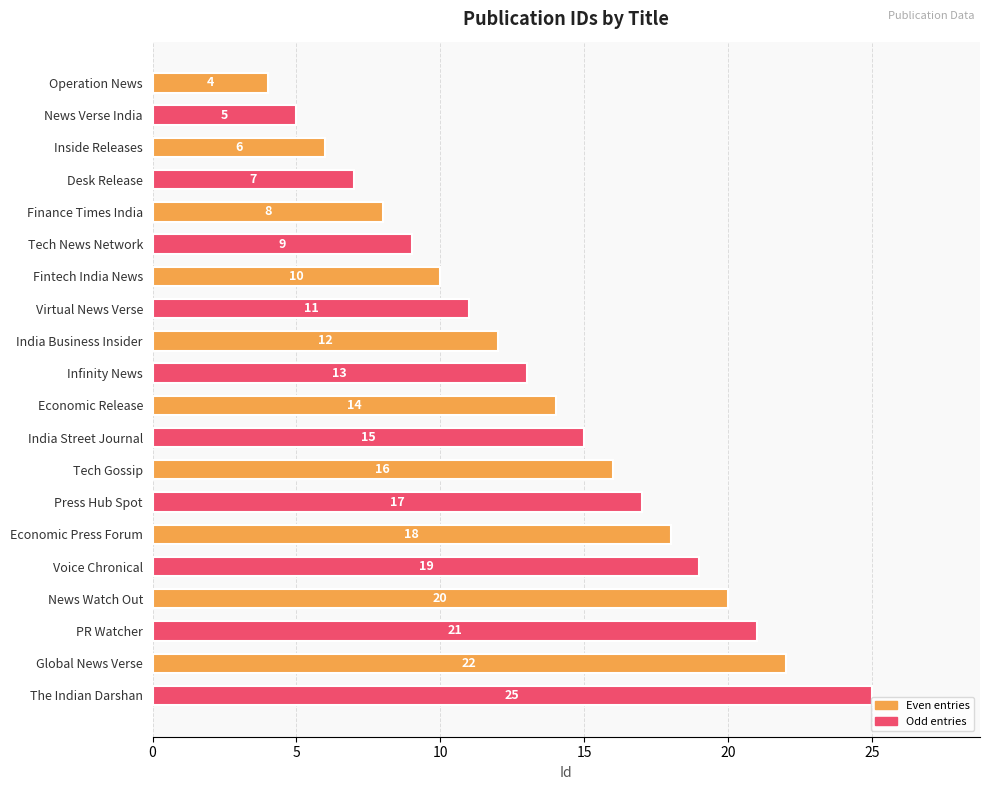

Read the value at News Watch Out, to the nearest 5.

20